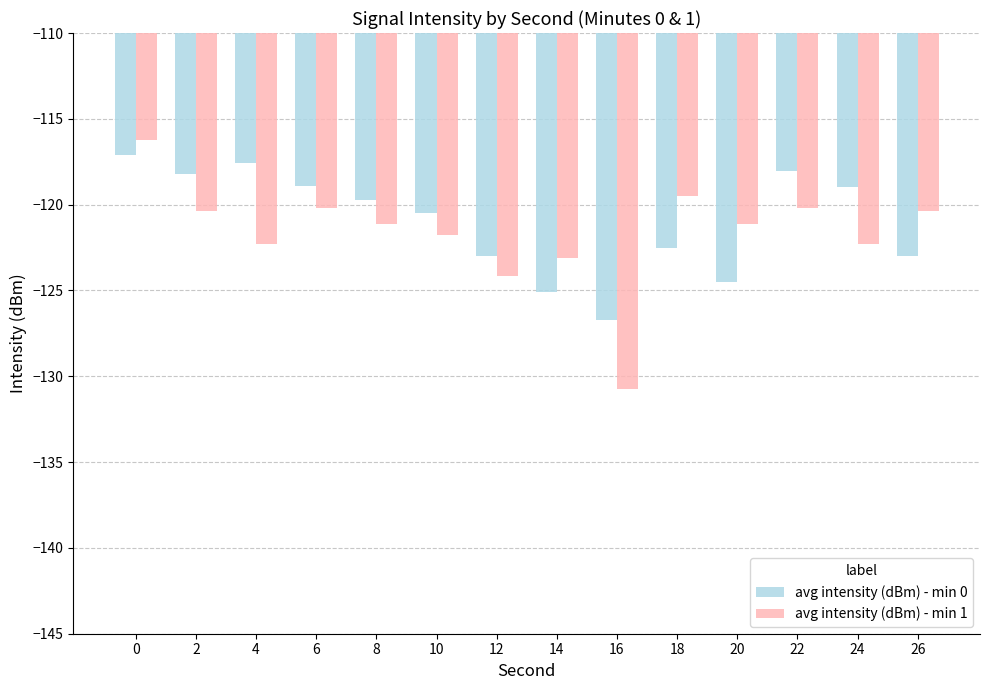

Rank the series at 8 from lowest to highest value.

avg intensity (dBm) - min 1, avg intensity (dBm) - min 0